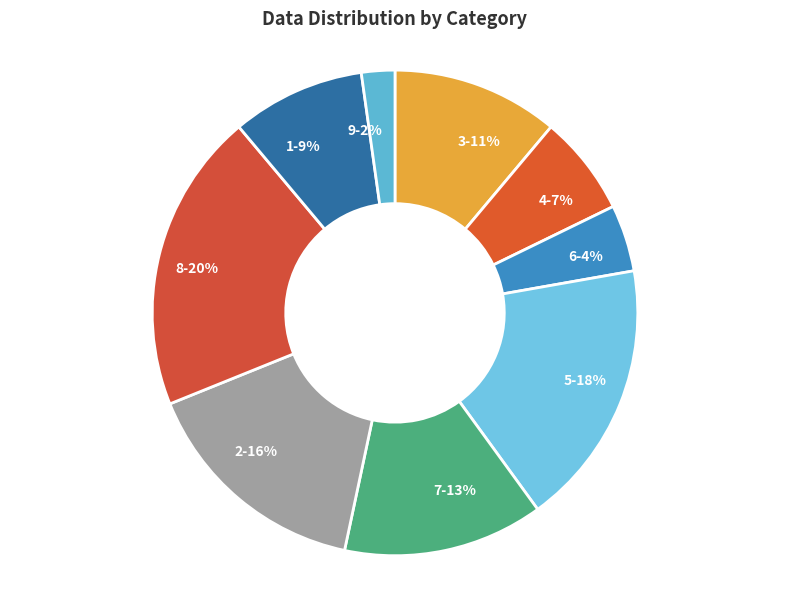

To the nearest percent, what is the difference between the largest and smallest slice percentages?

18%